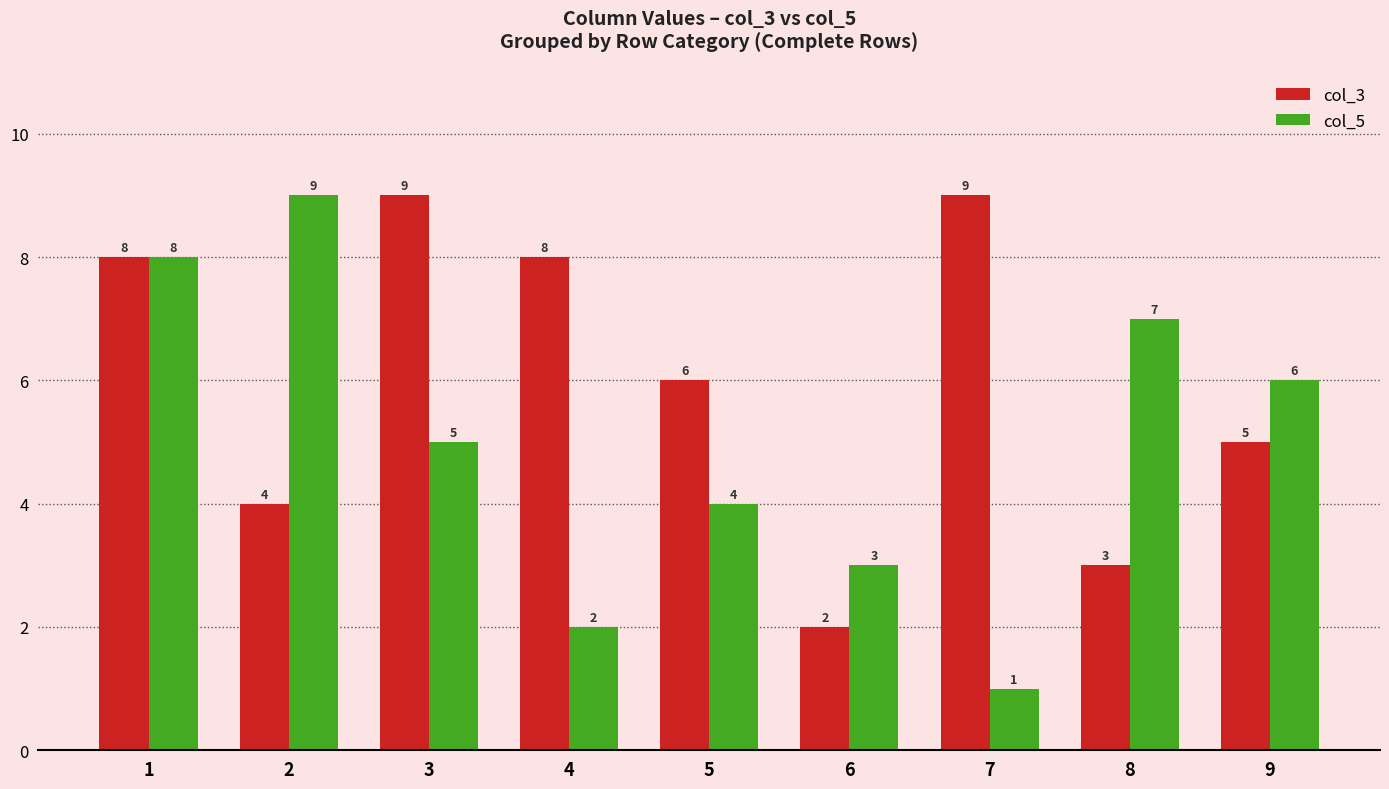

Reading right to left, transcribe all the data shown in this chart.

col_3: 5	3	9	2	6	8	9	4	8
col_5: 6	7	1	3	4	2	5	9	8